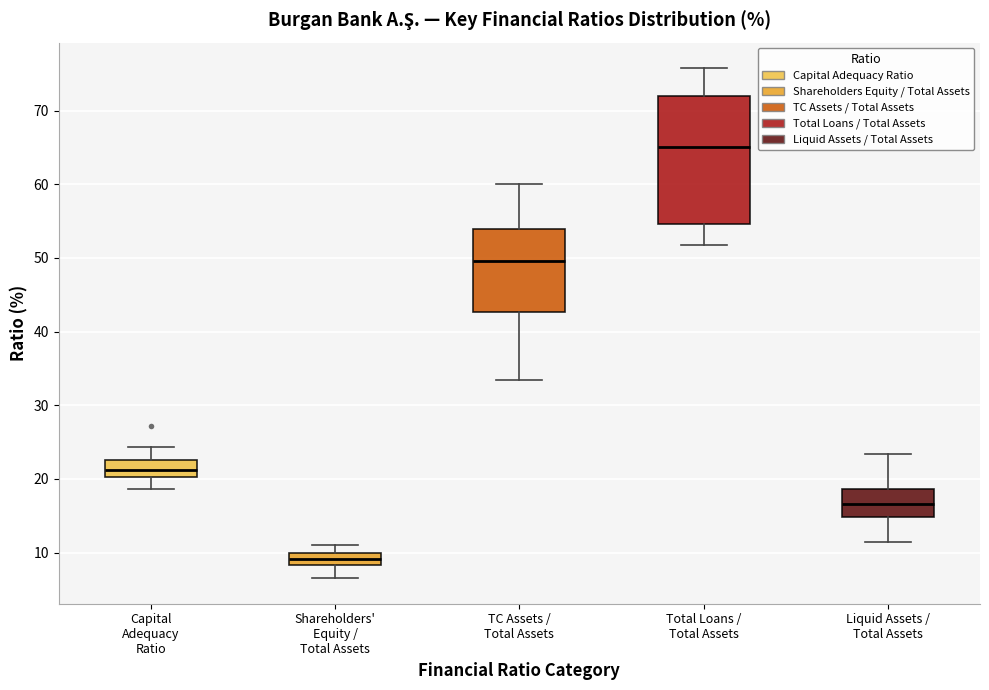

Which box has the lowest median line?

Shareholders' Equity / Total Assets